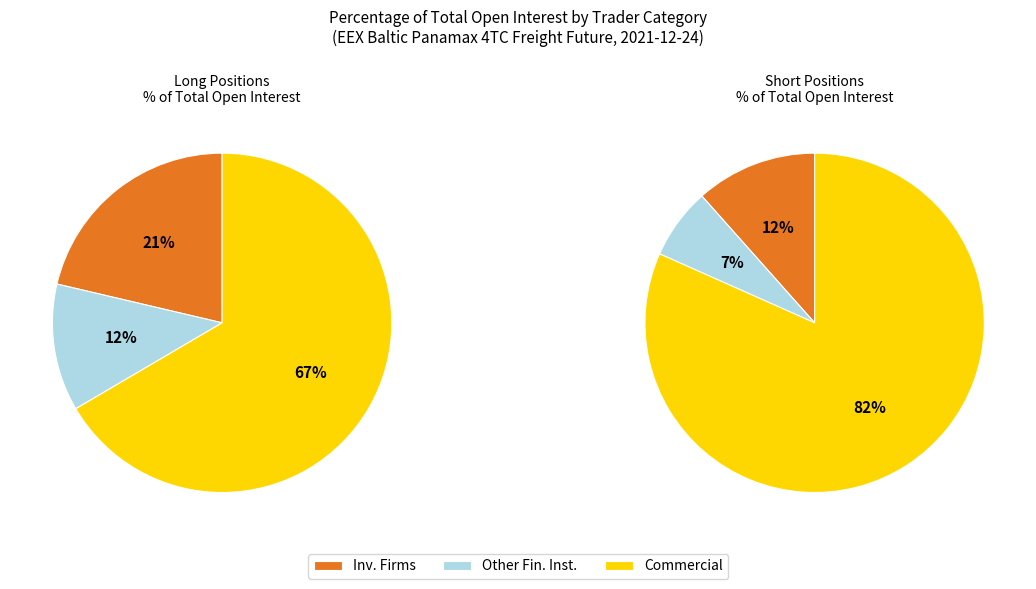

What is the ratio of the value at Investment Firms or credit institutions Short to the value at Commercial Undertakings Long?

0.2